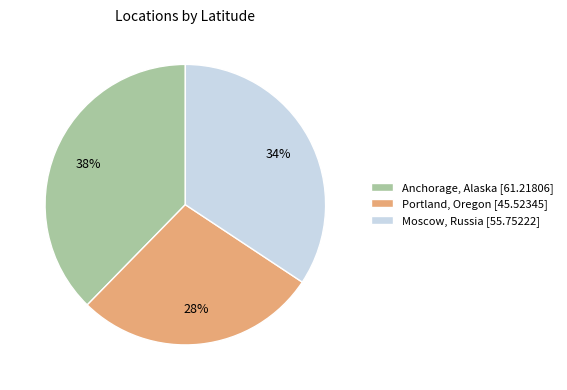

To the nearest percent, what portion does Anchorage, Alaska represent?

38%